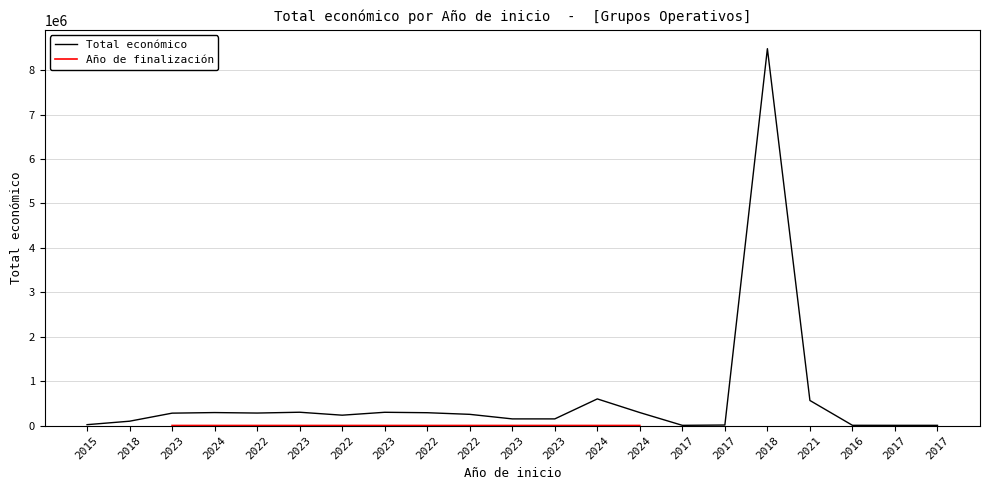

Which category has the lowest value across all series?

2022